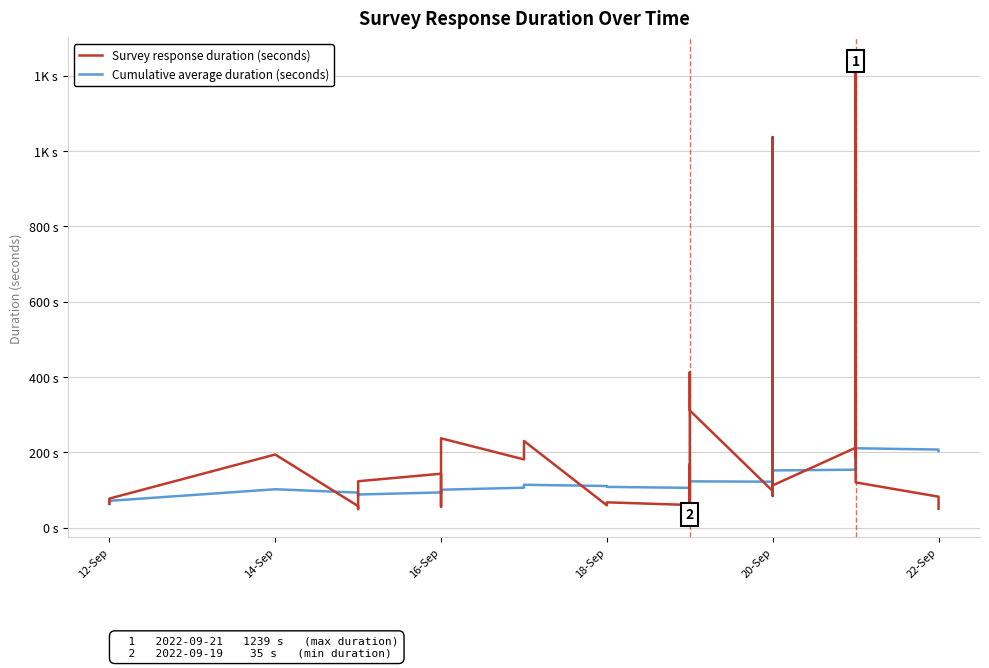

How many intersections are there between Survey response duration (seconds) and Cumulative average duration (seconds)?

13